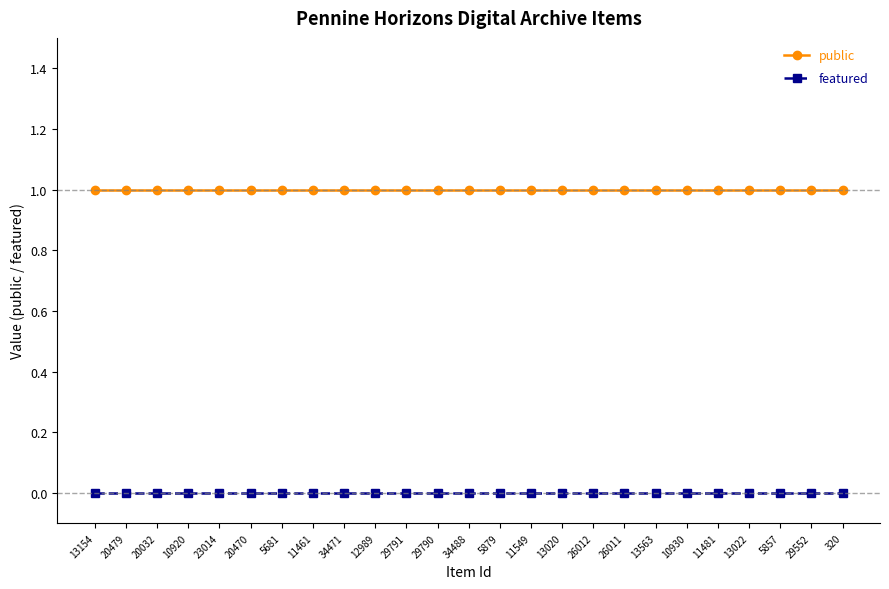

What is the label of the 1st point from the right?

320